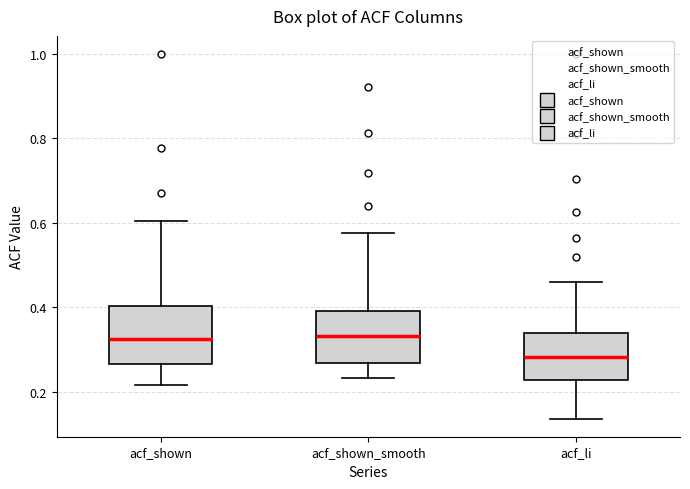

Where is the upper edge of the box for acf_shown on the y-axis? The values are not printed on the chart, so give them approximately, as read against the axis.

0.40